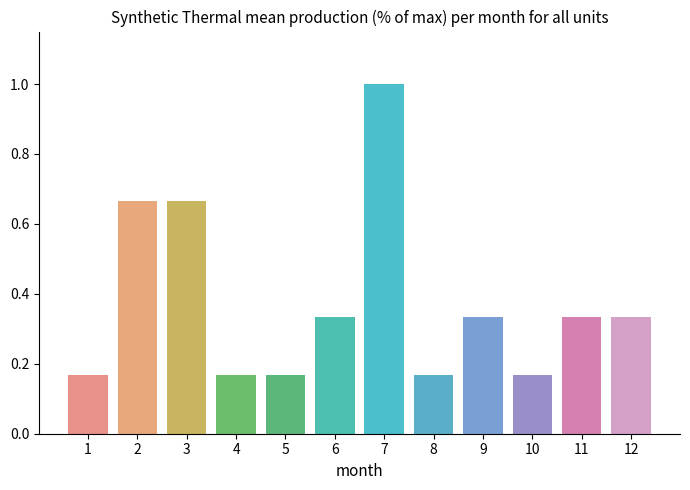

What is the average value?

0.4